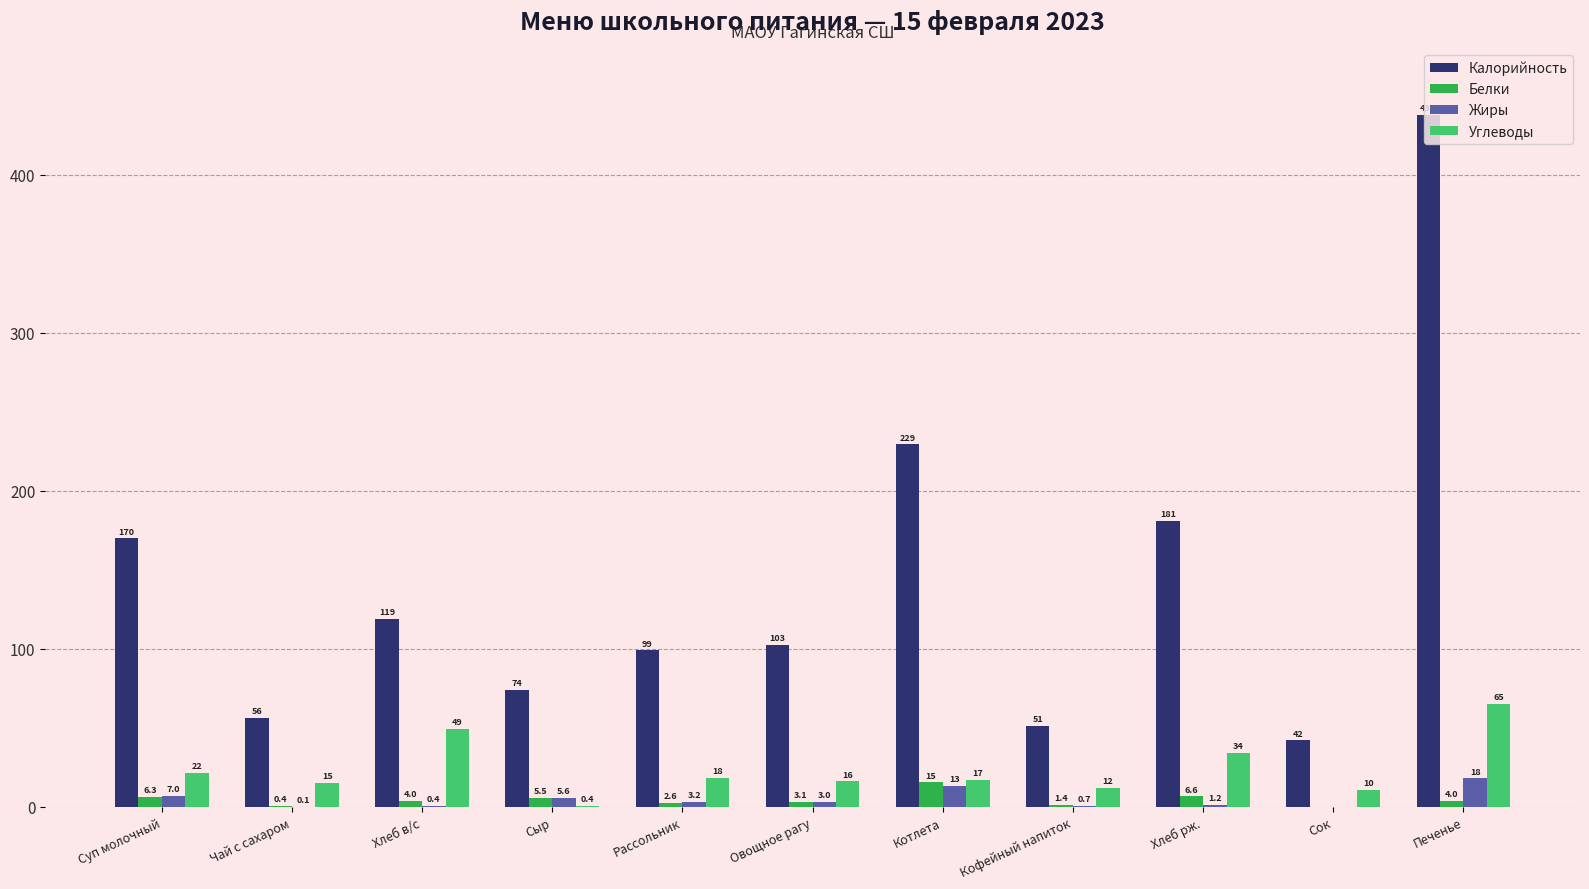

What is the maximum value for Углеводы?

65.0